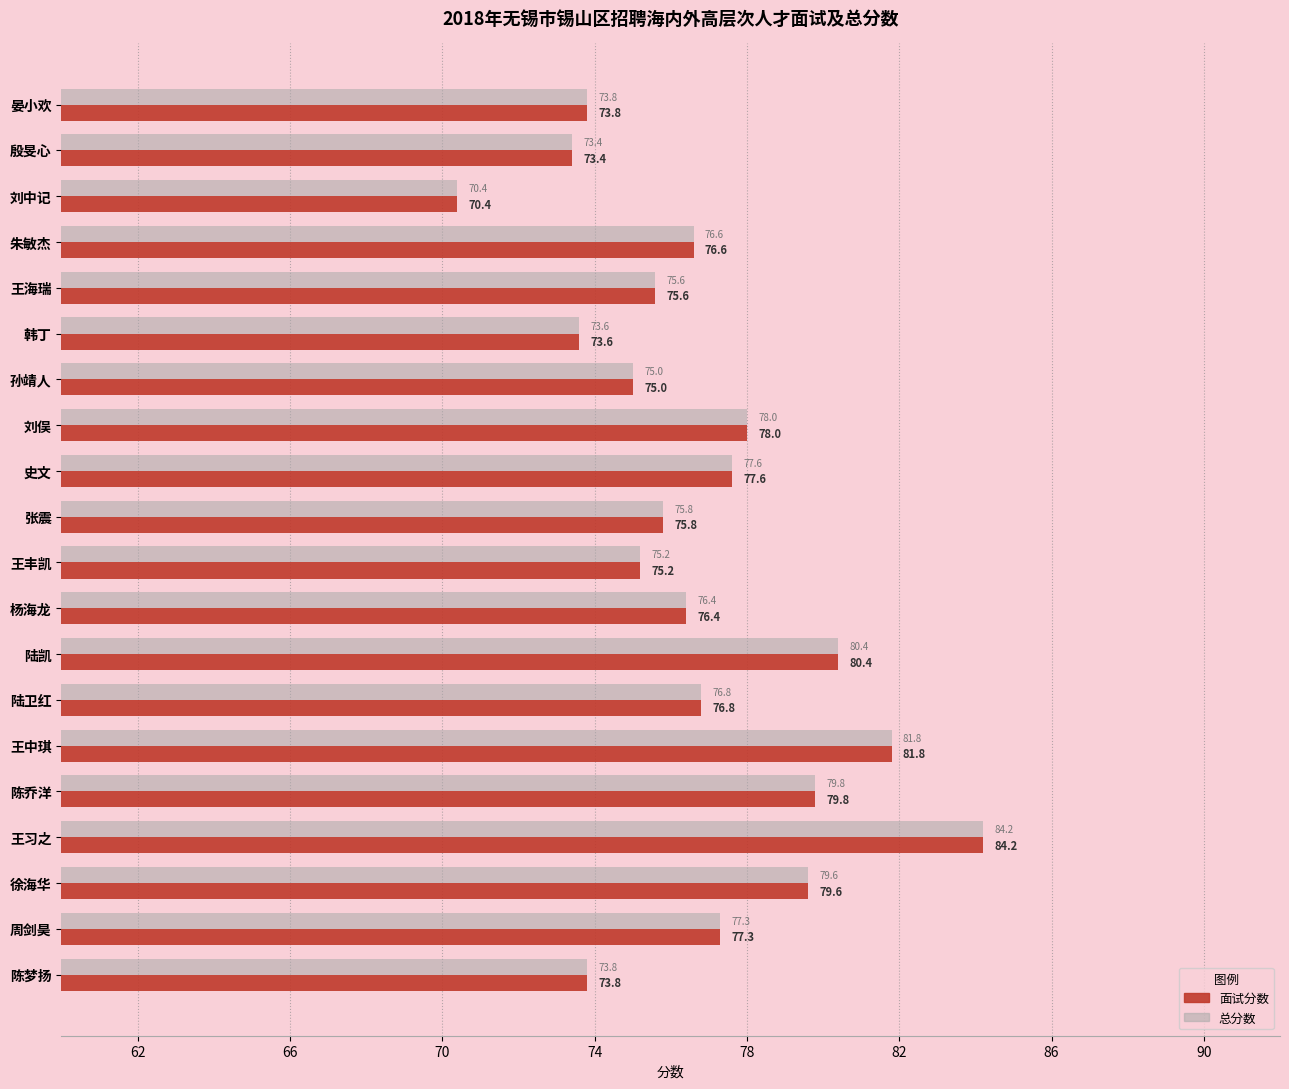

How many values in the 面试分数 series are below 76?

9